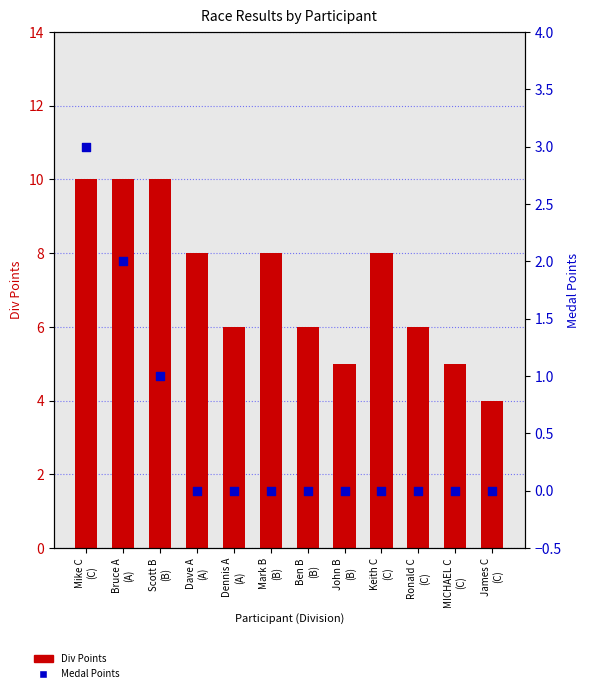

What are all the series names shown in the legend?

Div Points, Medal Points